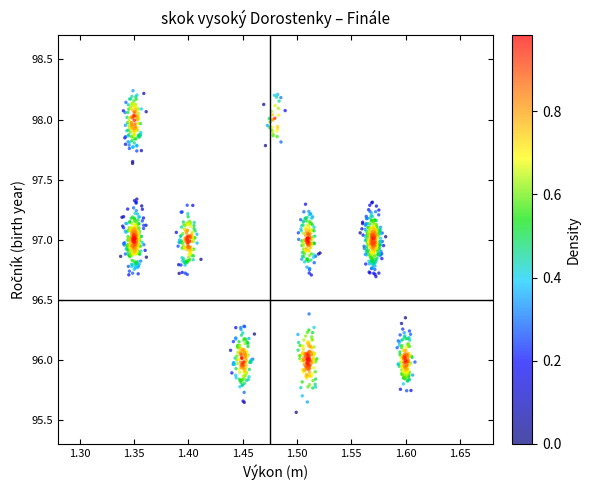

What is the range of X values (max minus min)?

0.3